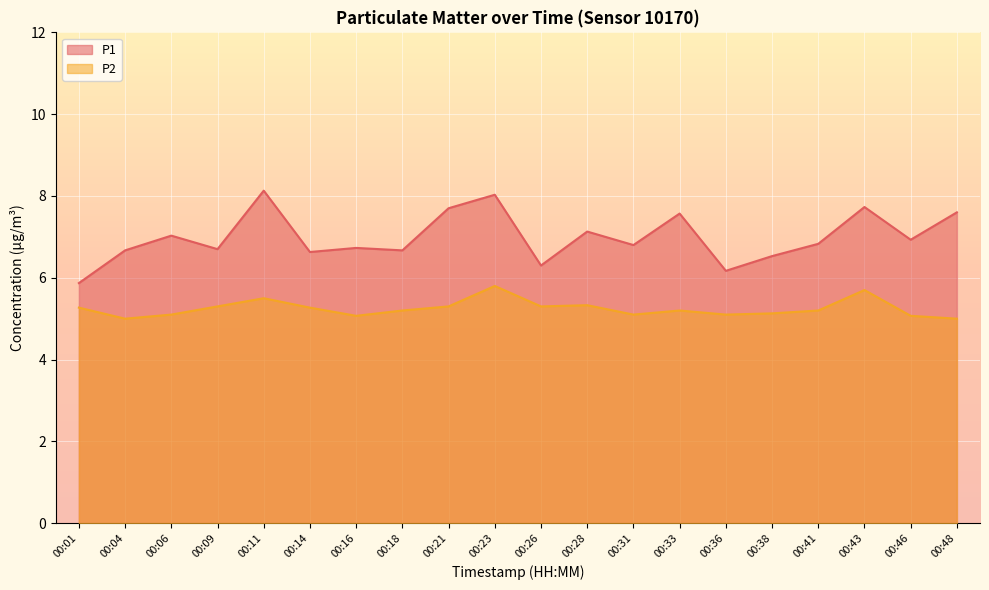

In P1, how many points are lower than both neighbors (excluding endpoints)?

7